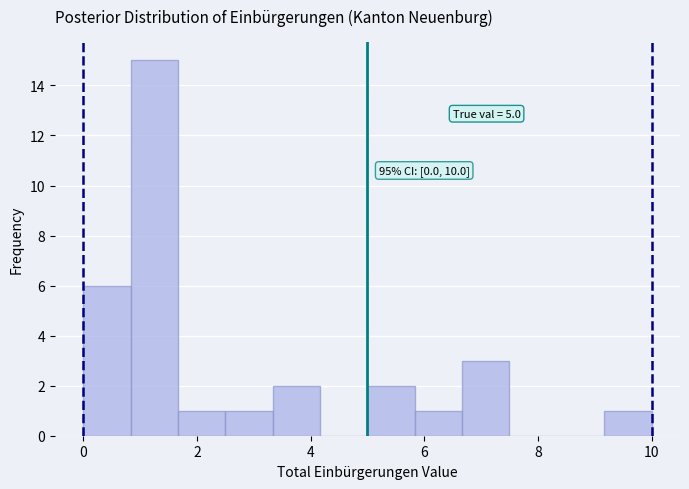

Over which range of the x-axis is the bar tallest?

0.8 to 1.6